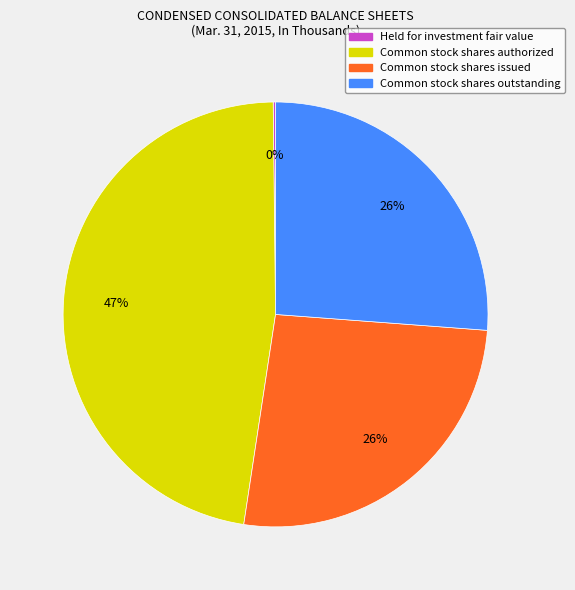

Which slice is the largest?

Common stock shares authorized